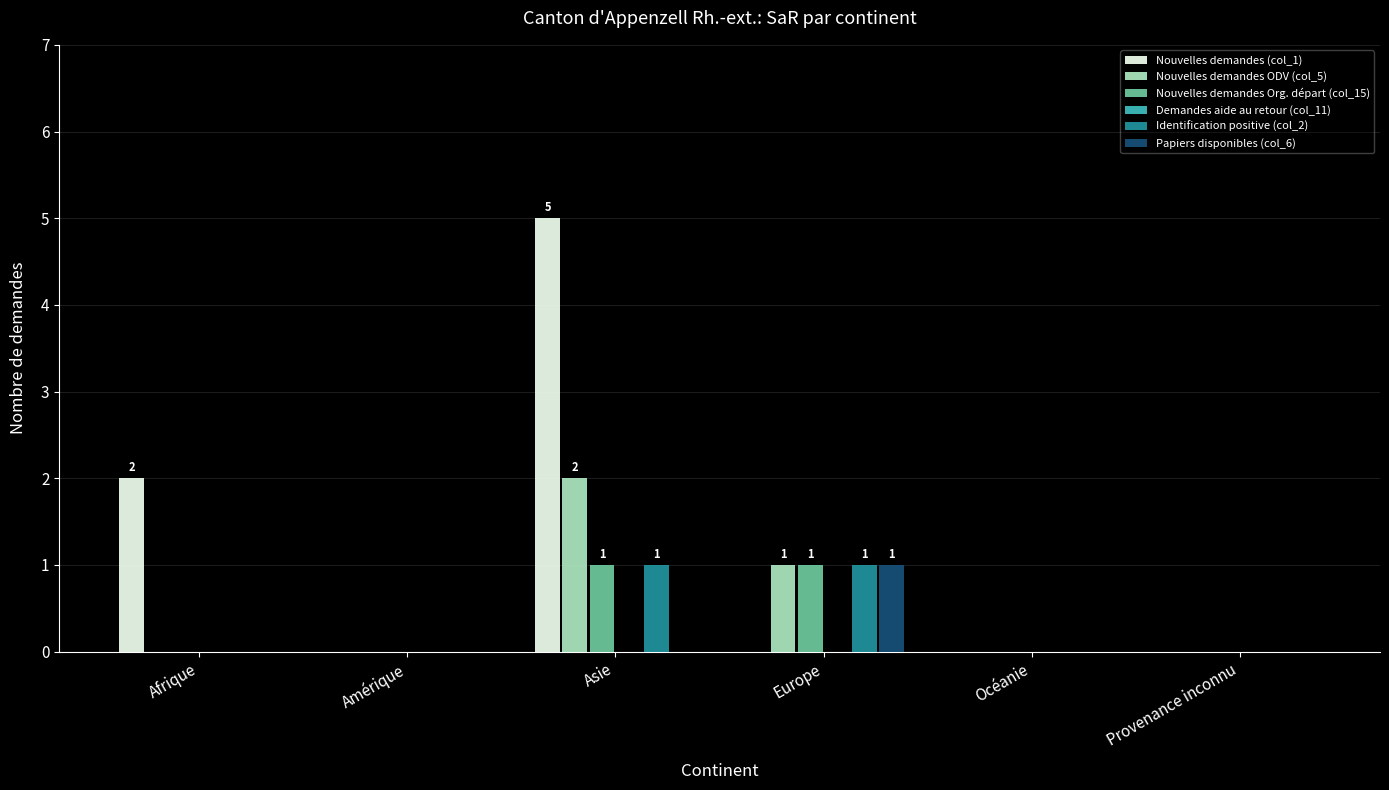

Which series changed the most between Asie and Europe?

Nouvelles demandes (col_1)